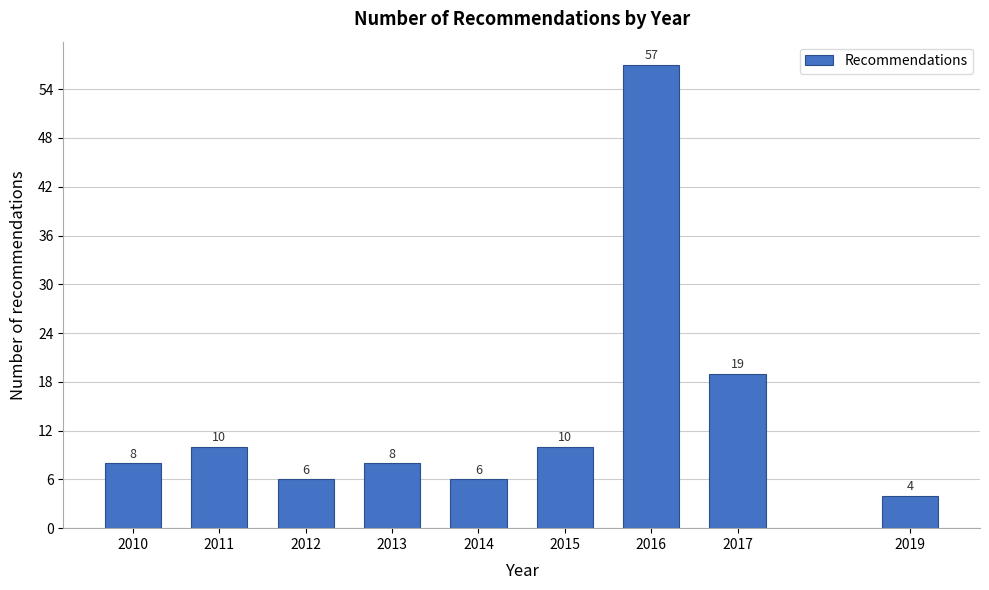

Reading left to right, extract all data points from this chart.

8	10	6	8	6	10	57	19	4